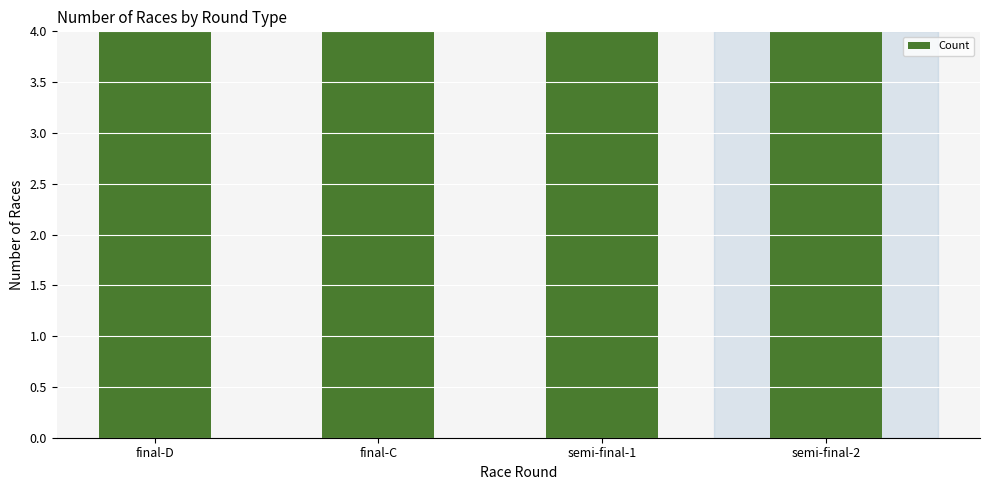

Reading left to right, extract all data points from this chart.

final-D=4	final-C=6	semi-final-1=10	semi-final-2=10